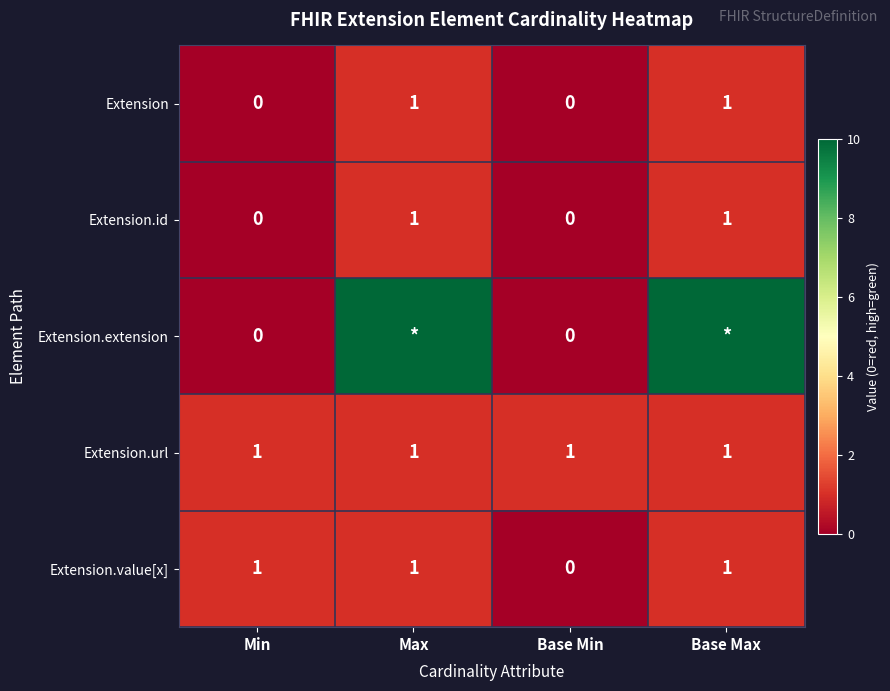

The value of Extension.url at Base Min is 1. True or false?

True